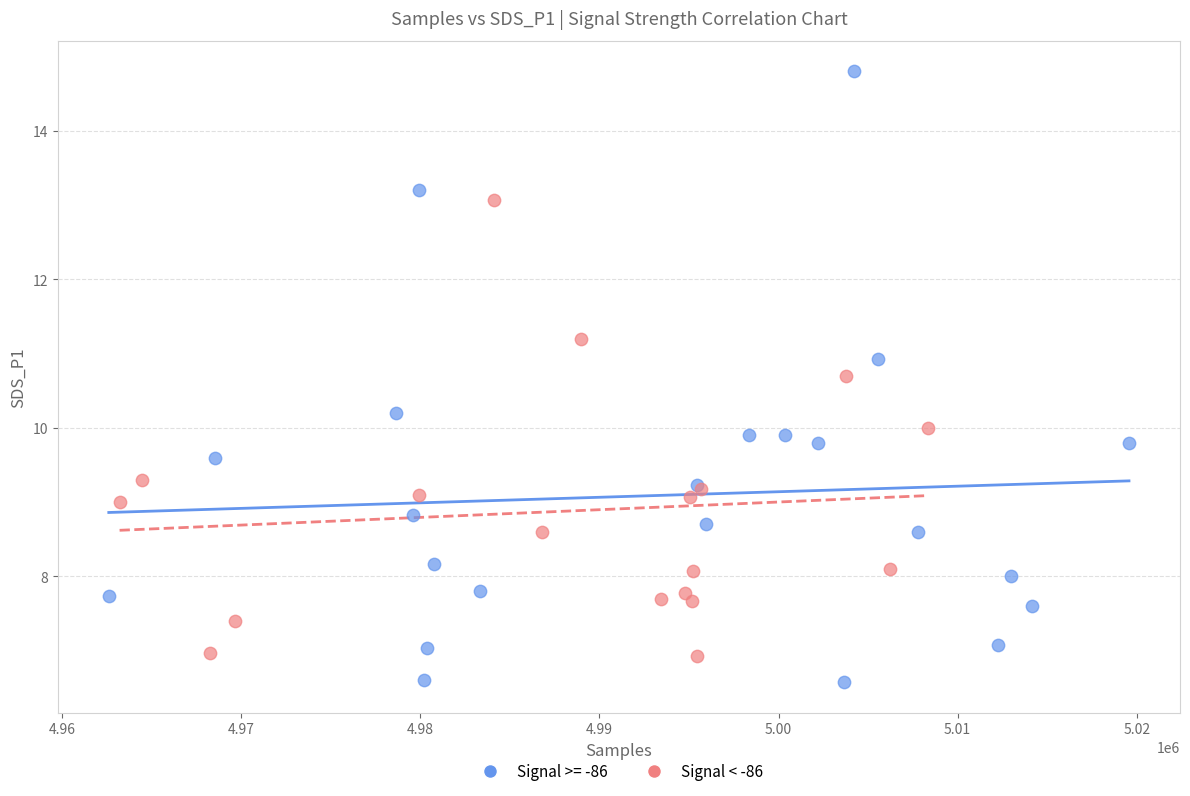

Which series reaches the maximum Y coordinate?

Signal >= -86